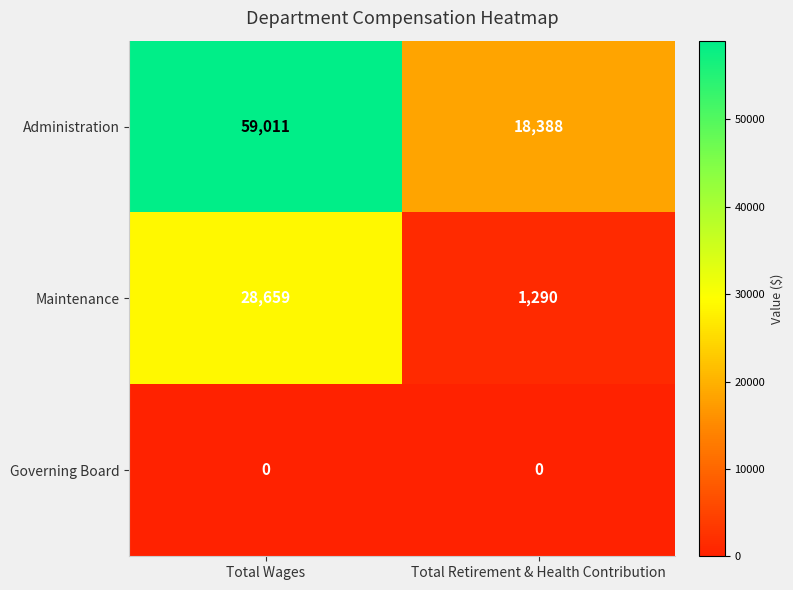

What is the spread (max minus min) of values at Total Retirement & Health Contribution?

18388